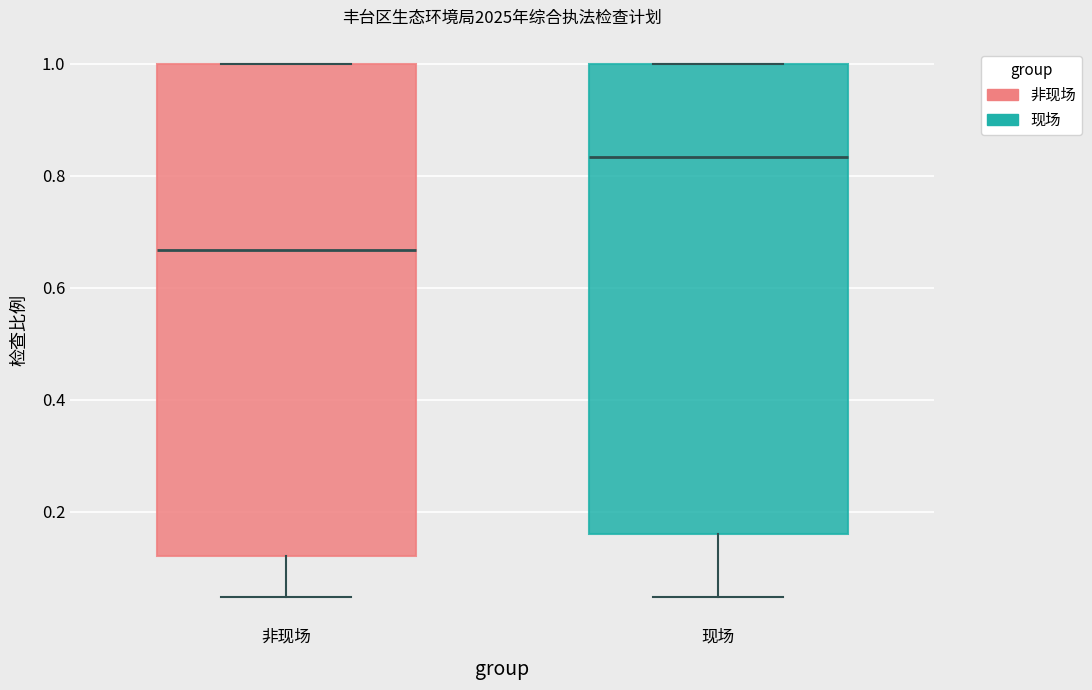

Reading left to right, read every box against the y-axis: the position of its median line, the range the box covers, and the ends of its whiskers. The values are not printed on the chart, so give them approximately, as read against the axis.

非现场: median 0.66, box 0.12 to 1.00, whiskers 0.04 to 1.00
现场: median 0.84, box 0.16 to 1.00, whiskers 0.04 to 1.00